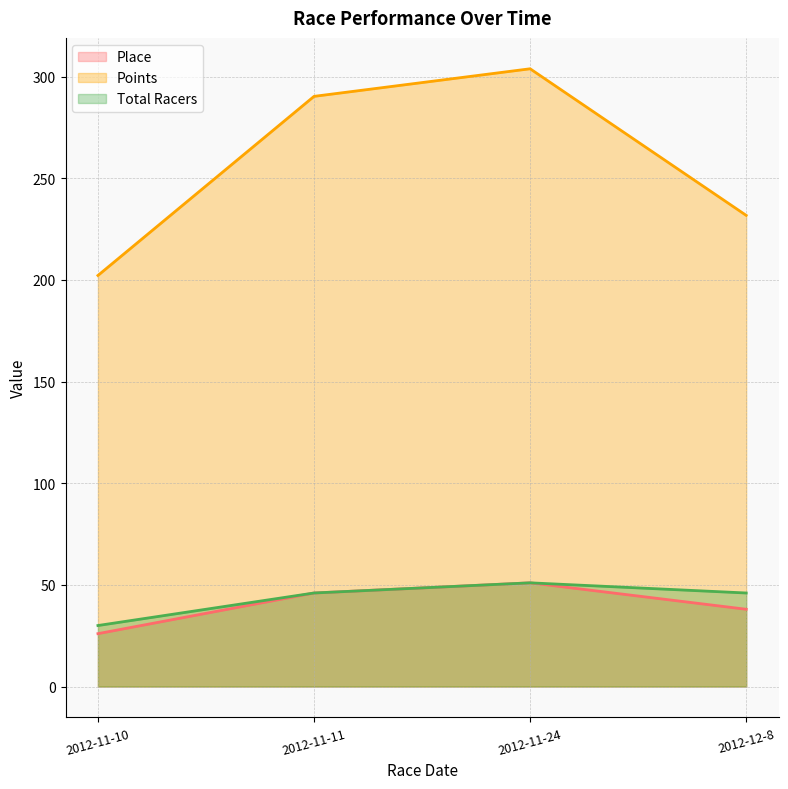

How many data points in Place are above 46?

1